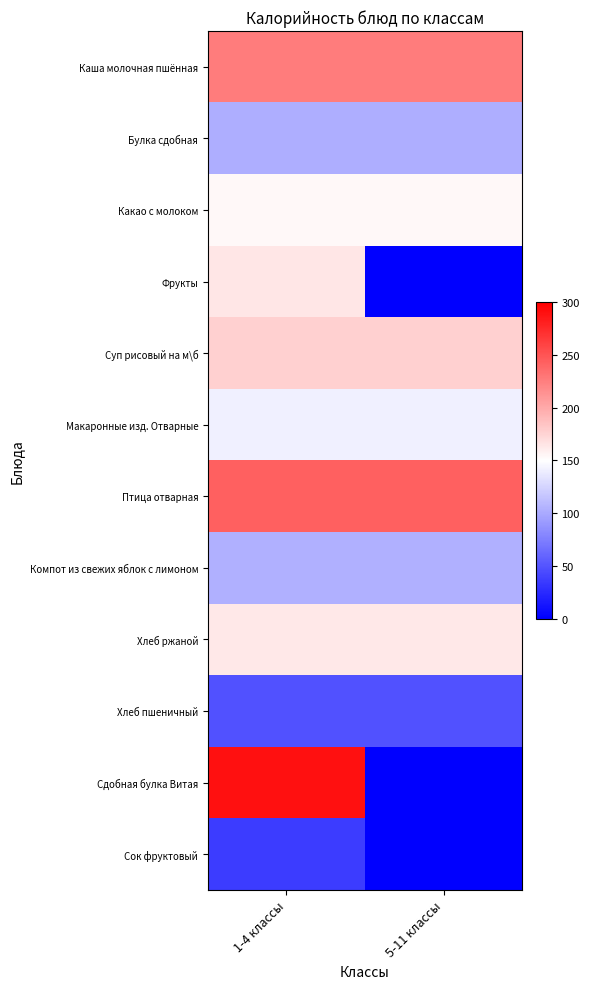

List the series in order of their peak value, lowest first.

Сок фруктовый, Хлеб пшеничный, Булка сдобная, Компот из свежих яблок с лимоном, Макаронные изд. Отварные, Какао с молоком, Хлеб ржаной, Фрукты, Суп рисовый на м\б, Каша молочная пшённая, Птица отварная, Сдобная булка Витая